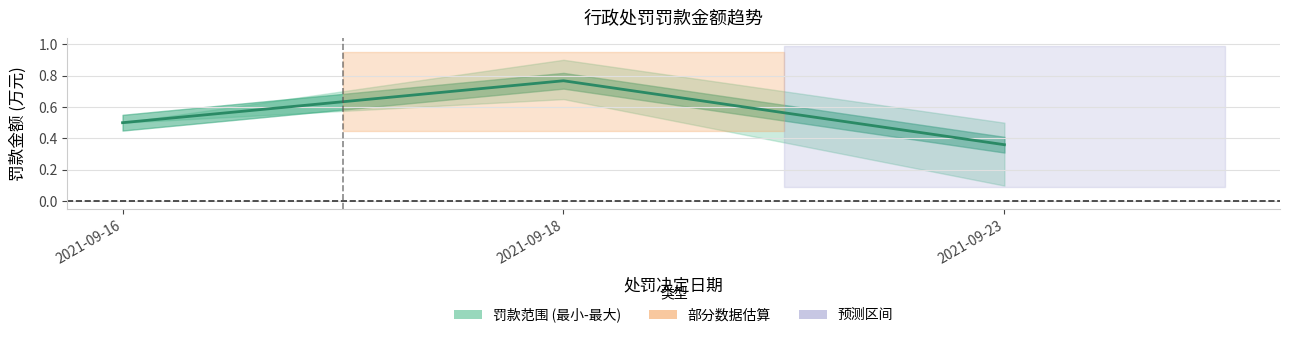

Rank the categories by value from highest to lowest.

2021-09-18, 2021-09-16, 2021-09-23